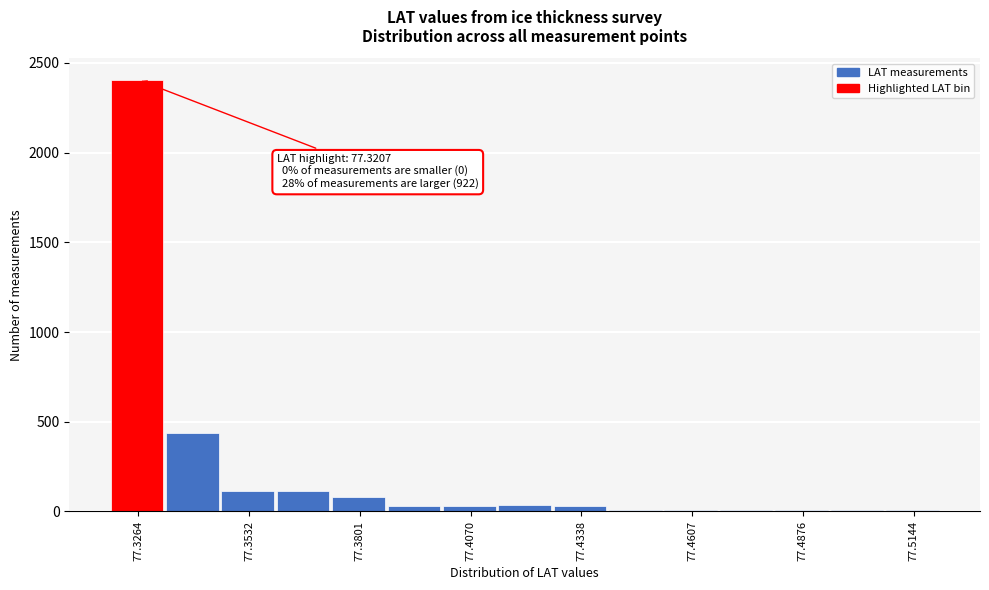

Around what value on the x-axis is the tallest bar? Give the approximate position of its centre, as read against the axis.

77.325